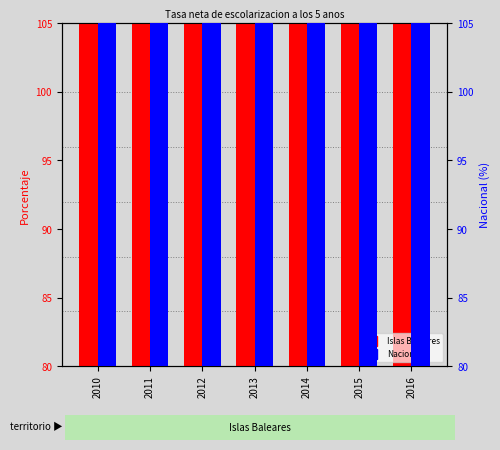

Which series has the largest total across all categories?

Nacional